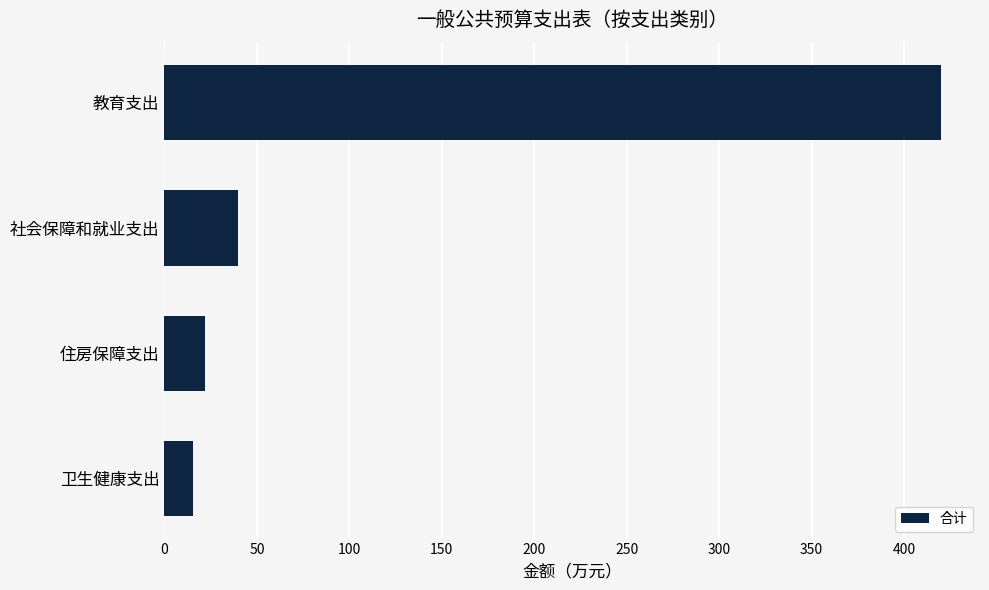

What is the maximum value shown in the chart?

420.0